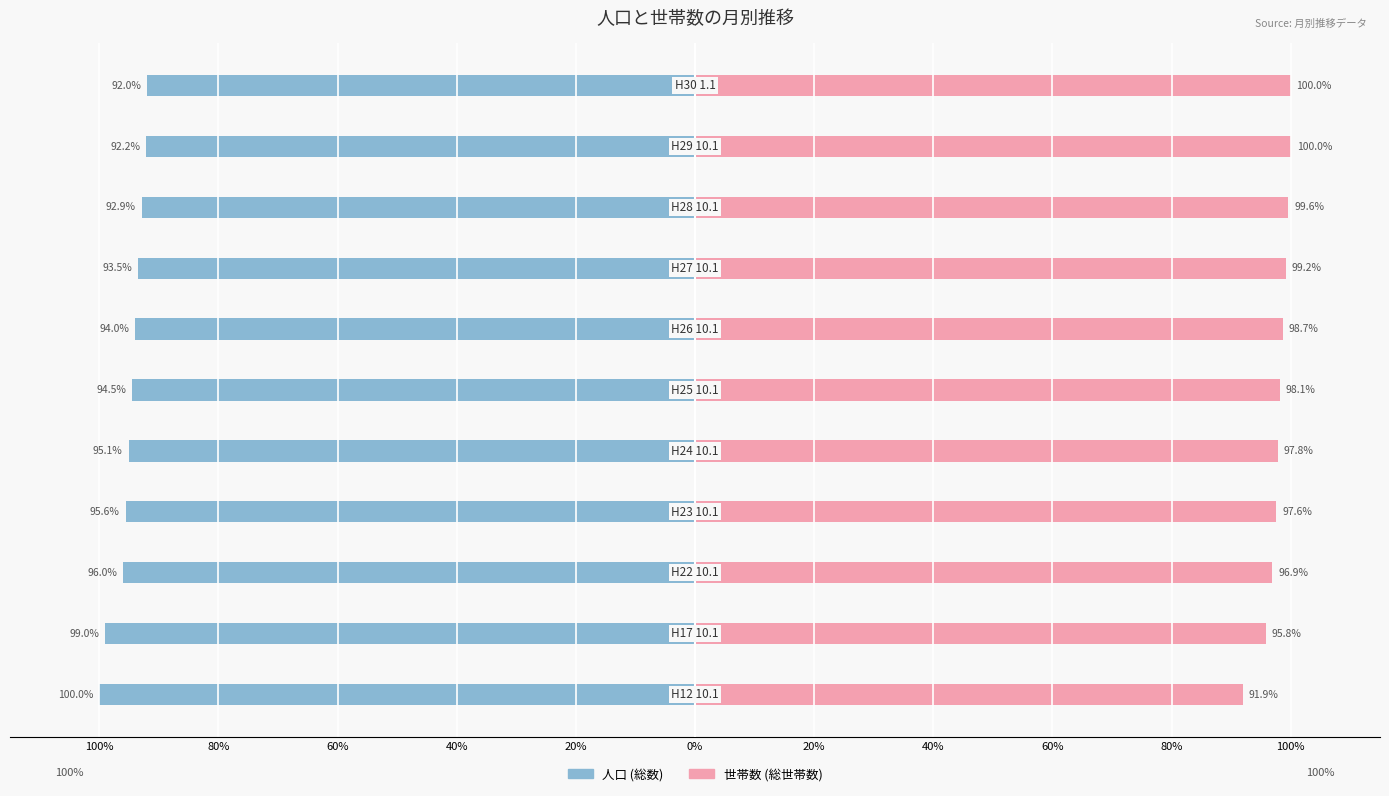

At 60%, list the series in order from smallest to largest.

人口 (総数), 世帯数 (総世帯数)